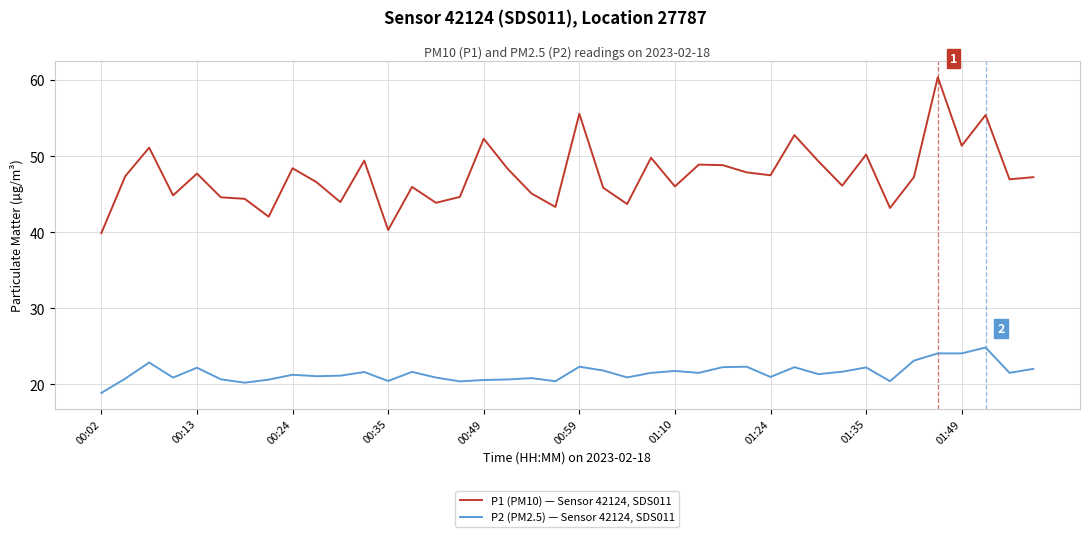

Rank the series by their maximum value, from lowest to highest.

P2 (PM2.5) — Sensor 42124, SDS011, P1 (PM10) — Sensor 42124, SDS011